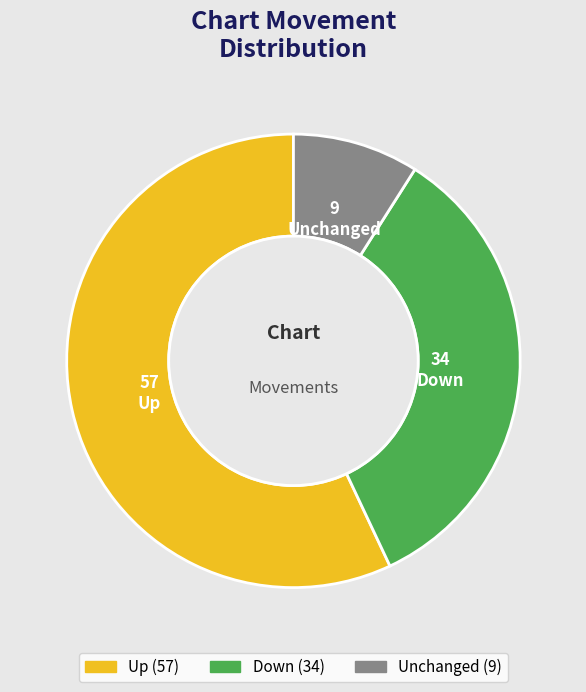

True or false: Up accounts for 46% of the total.

False